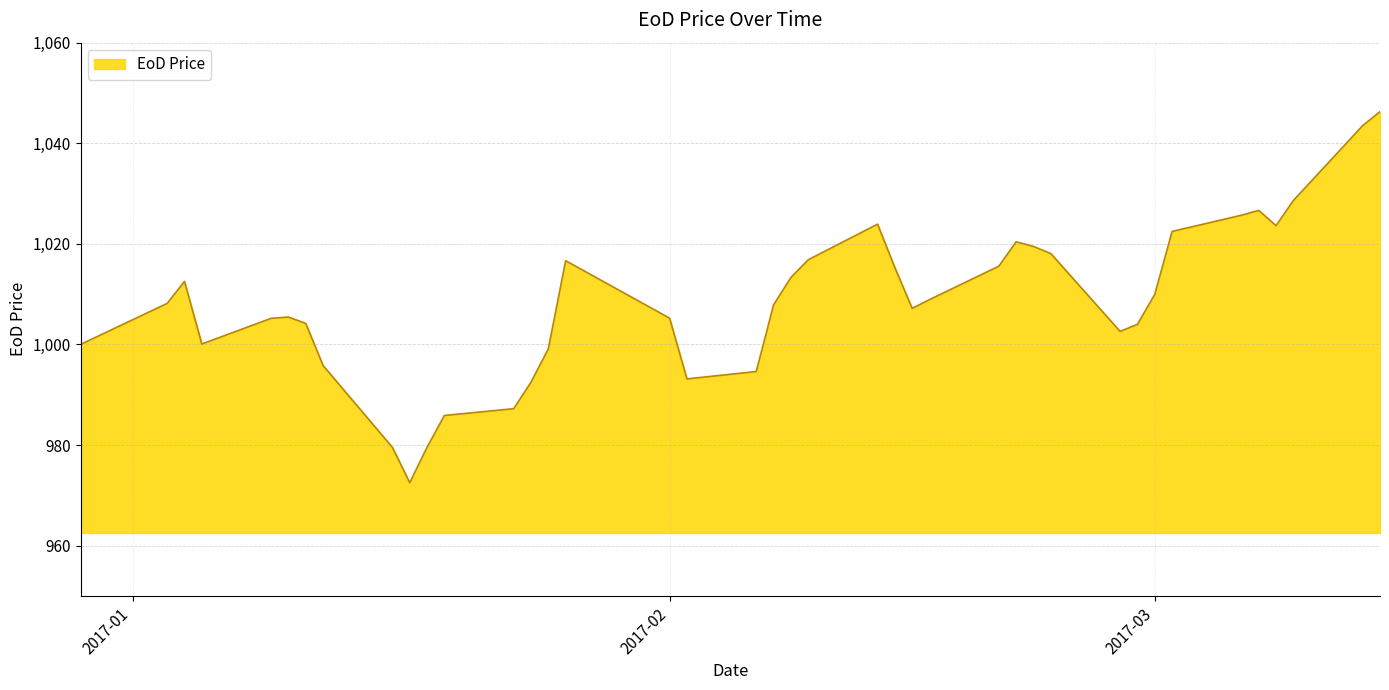

What is the smallest value displayed?

972.5